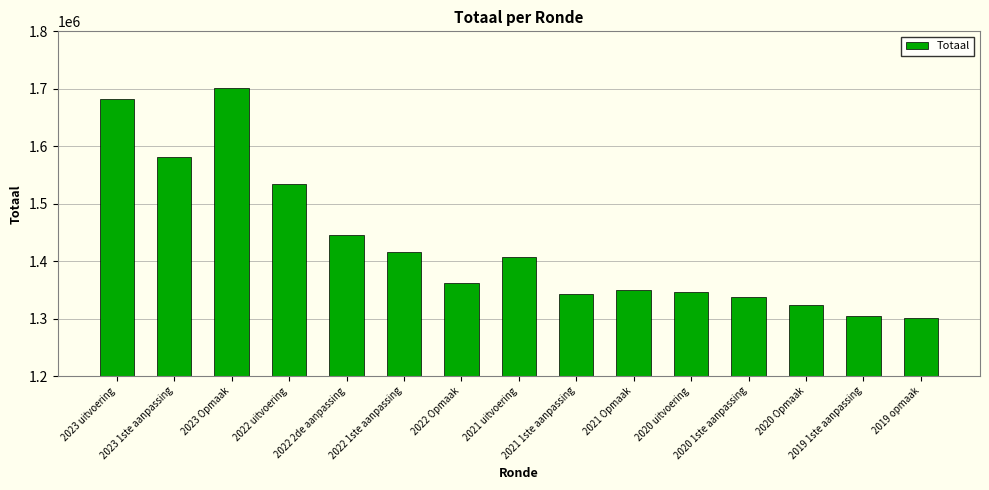

What is the average value?

1429247